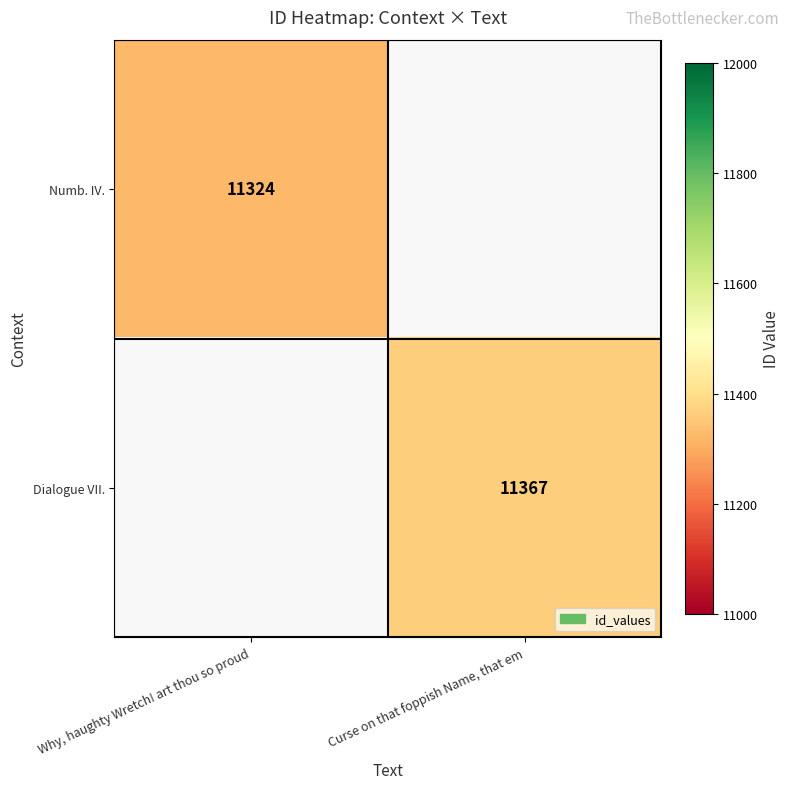

Is it true that Dialogue VII. equals 16347 at Curse on that foppish Name, that em?

False